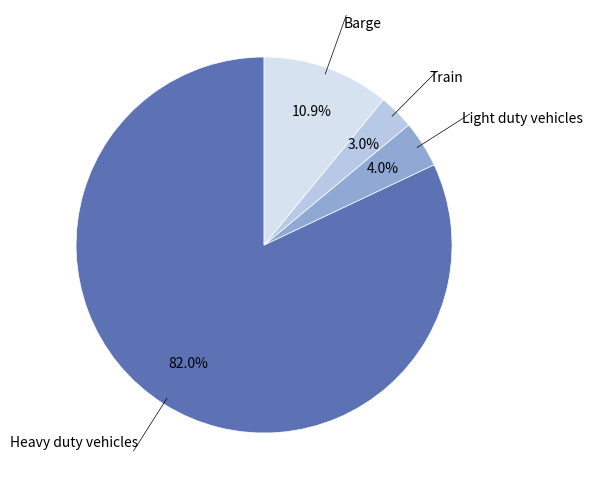

Is there any slice that represents more than half of the pie?

Yes